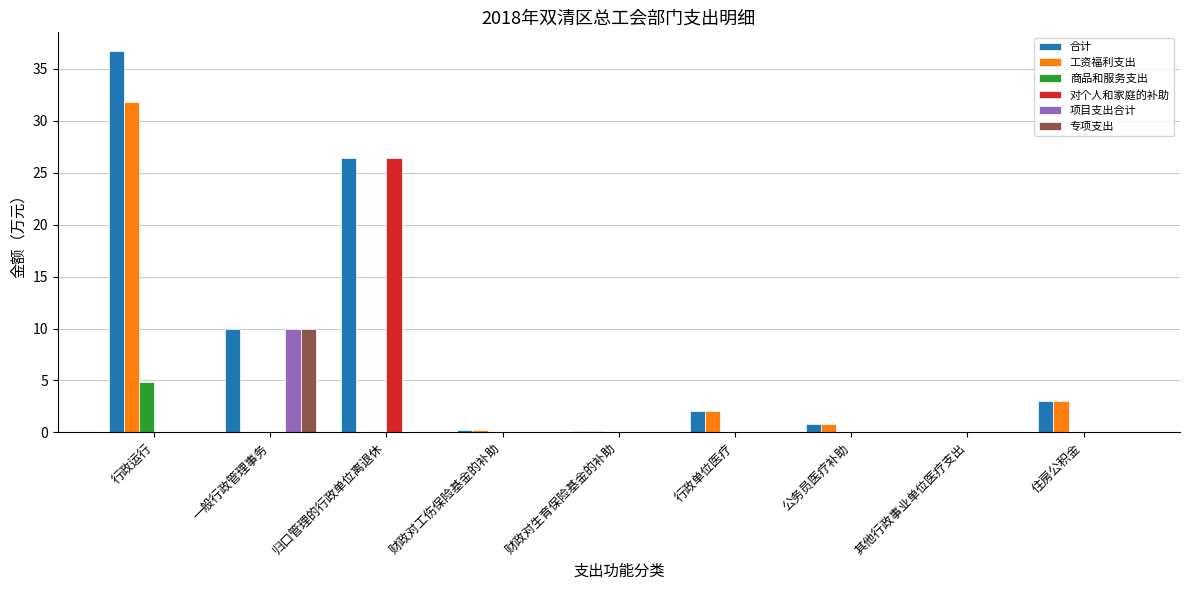

What is the sum of the 合计 values at 归口管理的行政单位离退休 and 行政单位医疗?

28.4